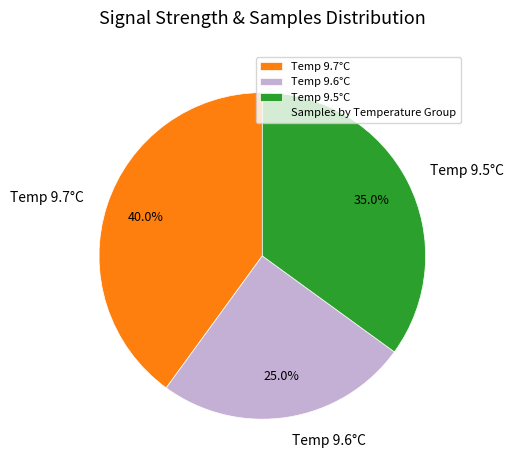

How many slices are in this pie chart?

3